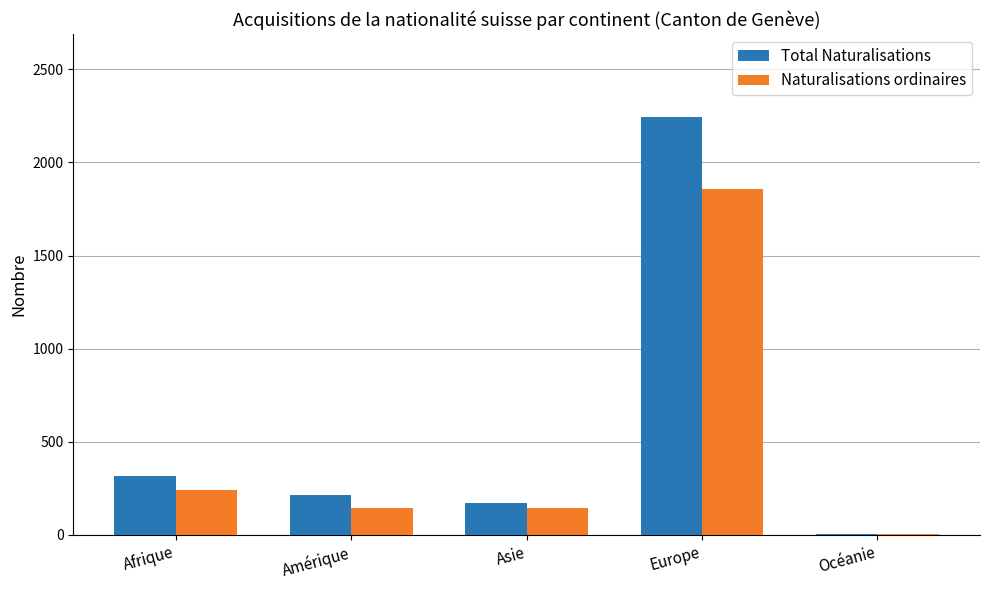

What is the total value across all series at Afrique?

557